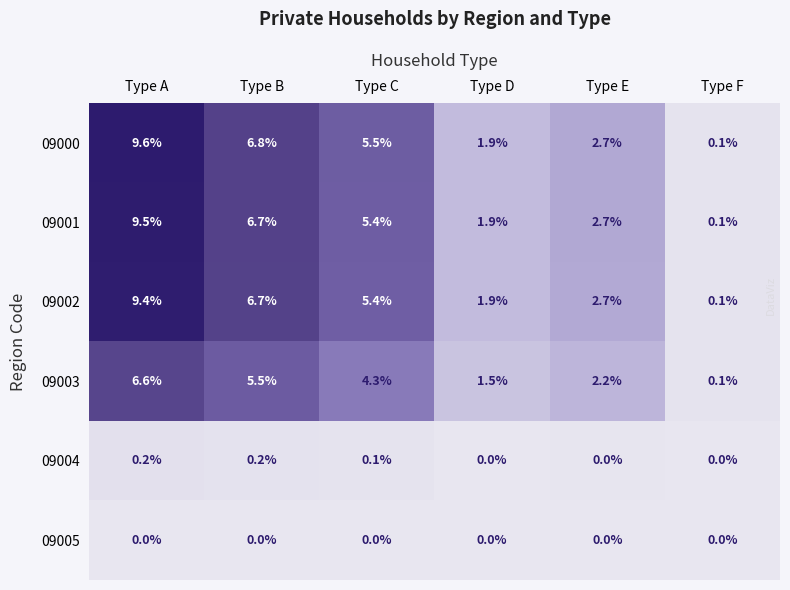

At how many categories does at least one series exceed 4?

3